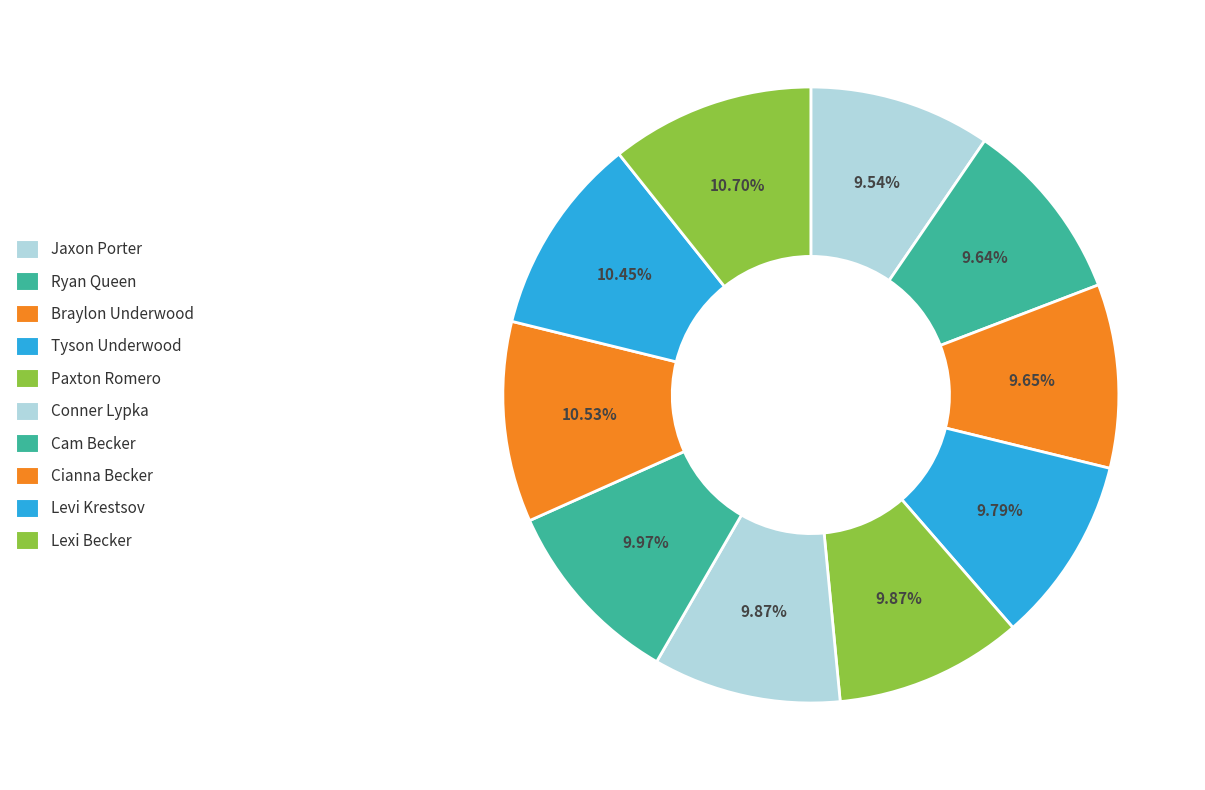

How many segments does this pie chart have?

10